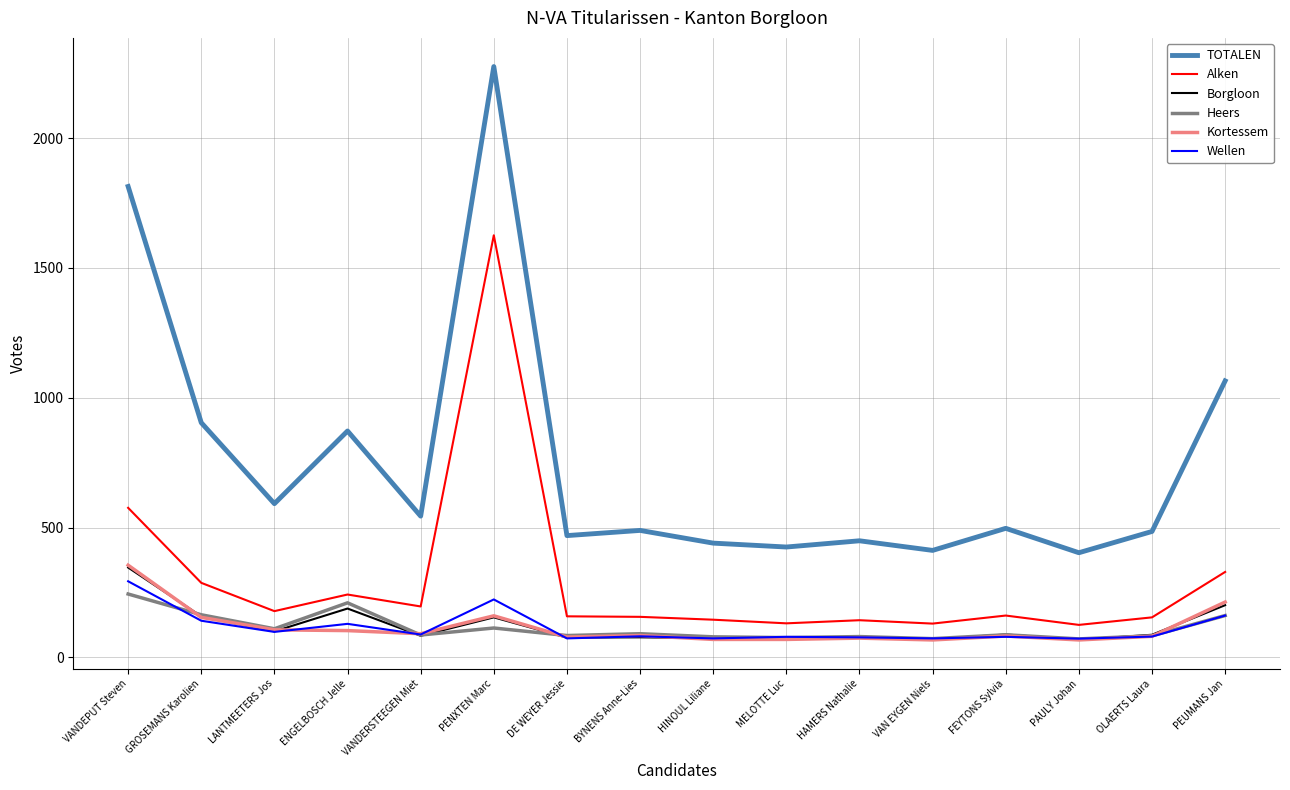

What is the spread (max minus min) of values at DE WEYER Jessie?

396